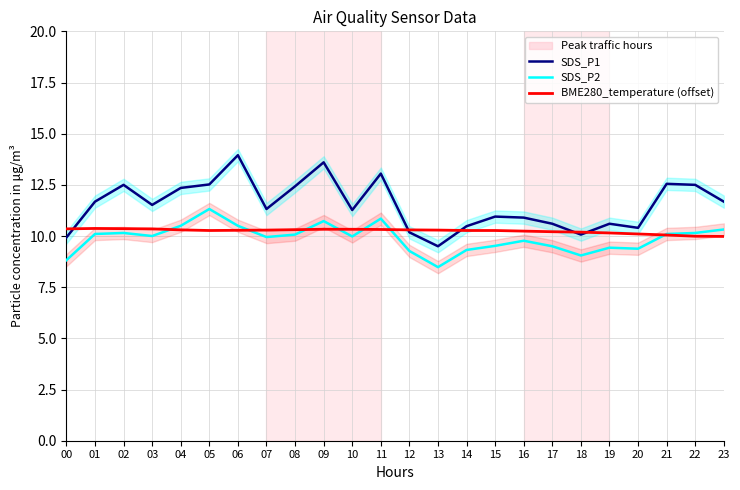

Which series has the largest total across all categories?

SDS_P1